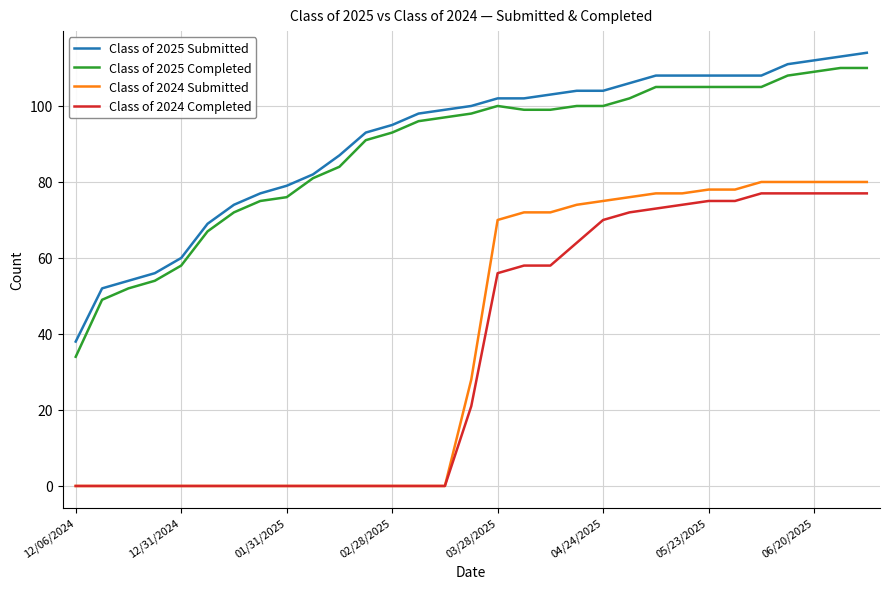

Rank the series by their maximum value, from highest to lowest.

Class of 2025 Submitted, Class of 2025 Completed, Class of 2024 Submitted, Class of 2024 Completed